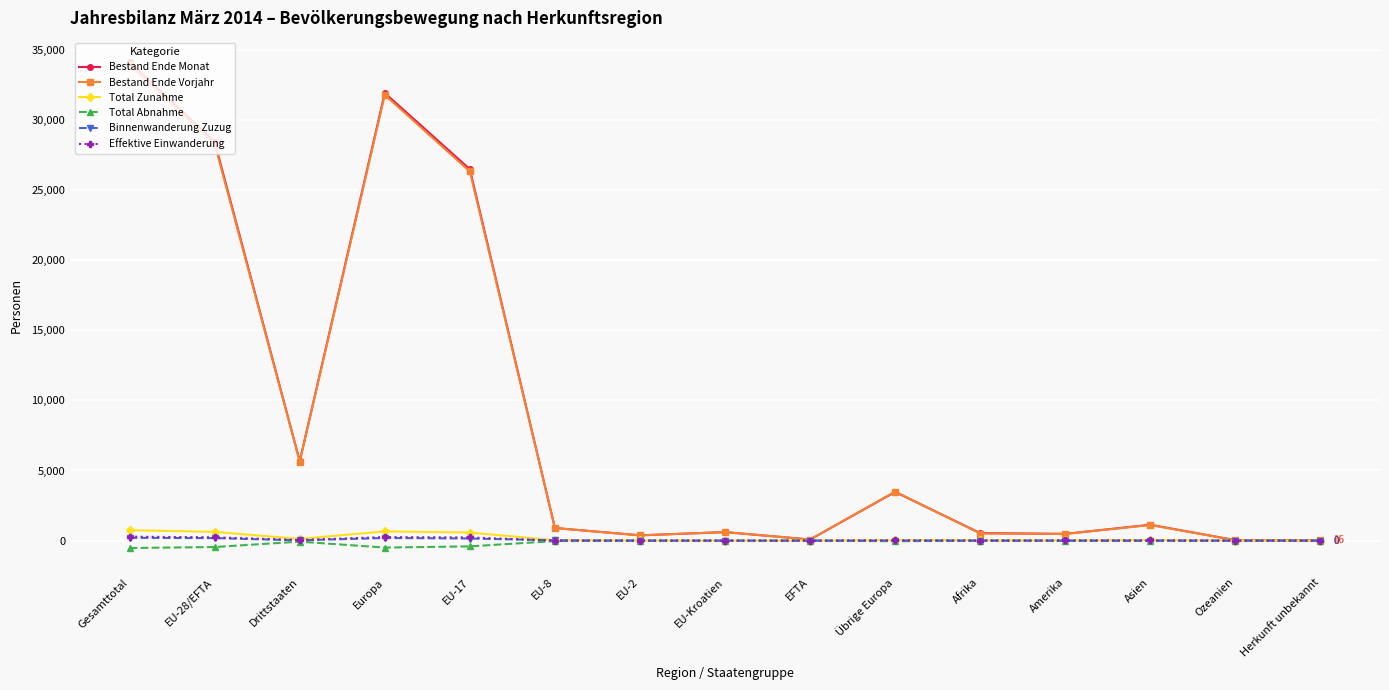

How many values in the Bestand Ende Vorjahr series are below 898?

7